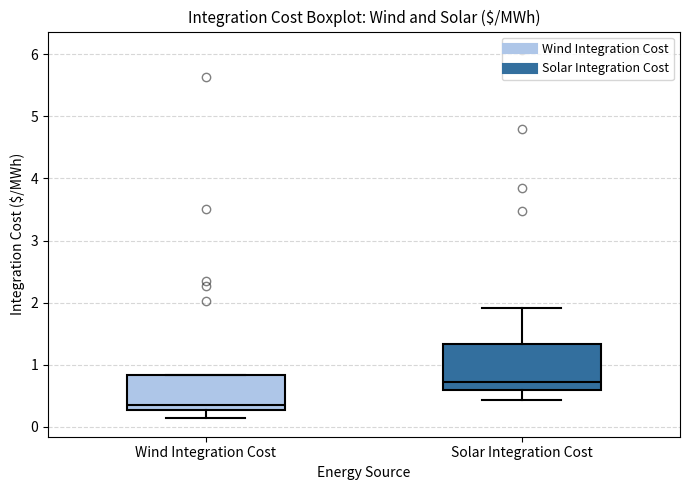

Where does the median line of the box for Solar Integration Cost sit on the y-axis? The values are not printed on the chart, so give them approximately, as read against the axis.

0.7